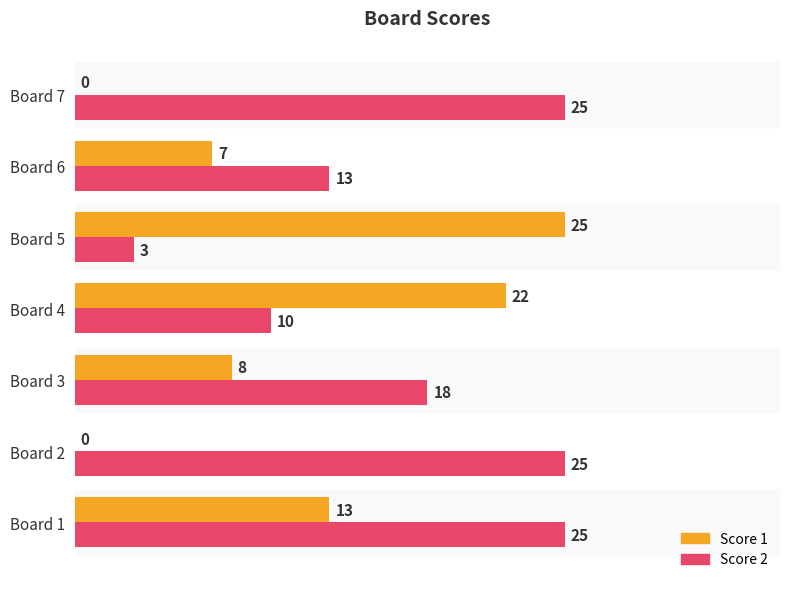

How many categories are shown in the chart?

7